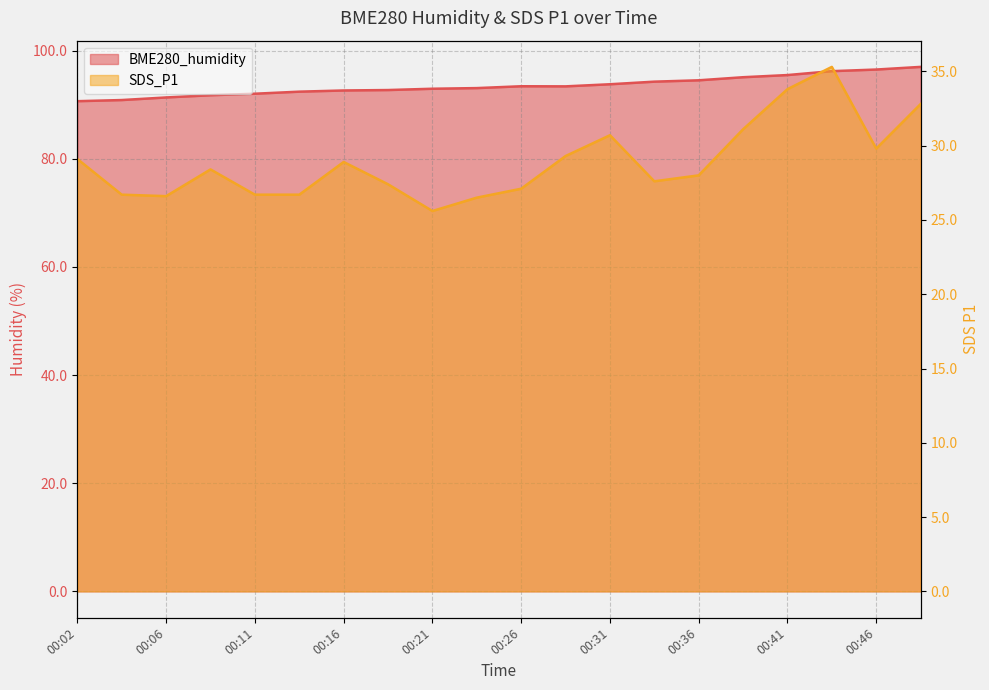

Is the value of SDS_P1 at 00:38 greater than the value of BME280_humidity at 00:24?

No